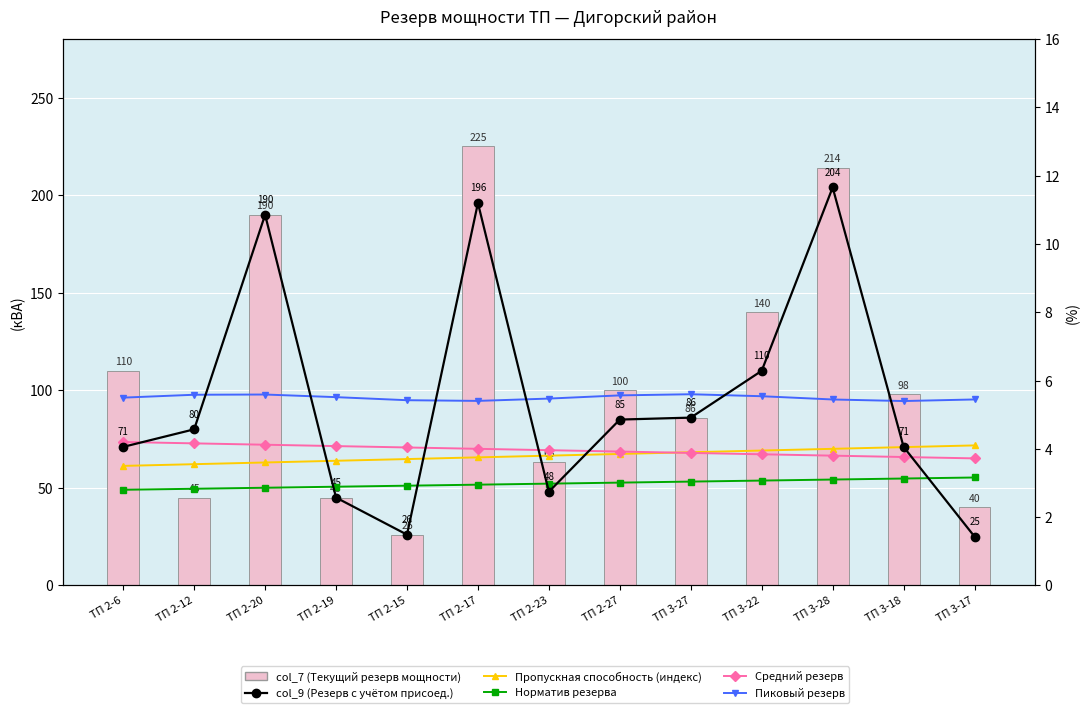

What is the label of the 10th bar from the left?

ТП 3-22